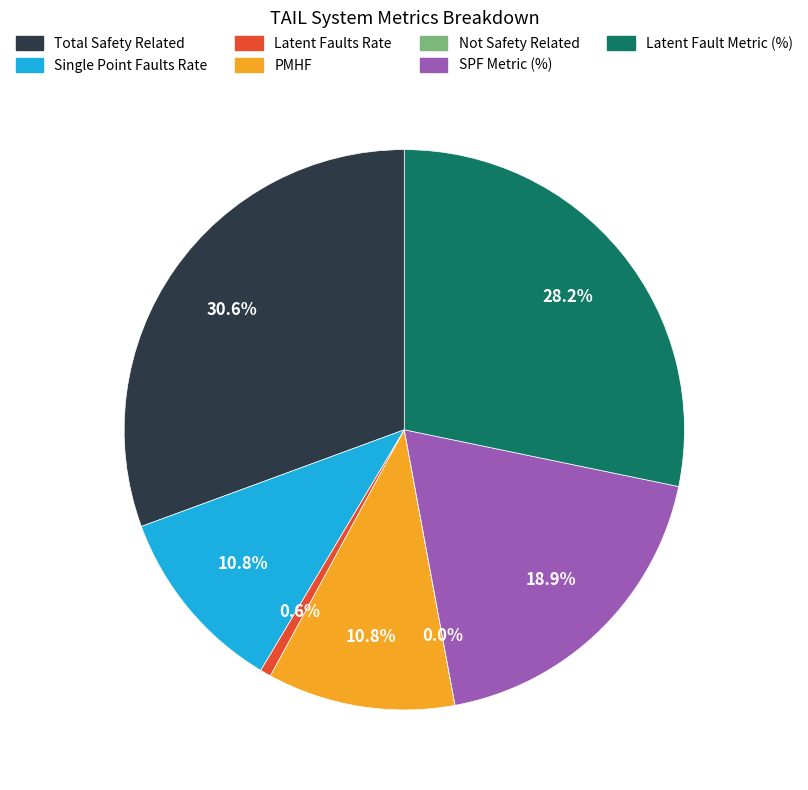

Is there a majority slice in this chart?

No